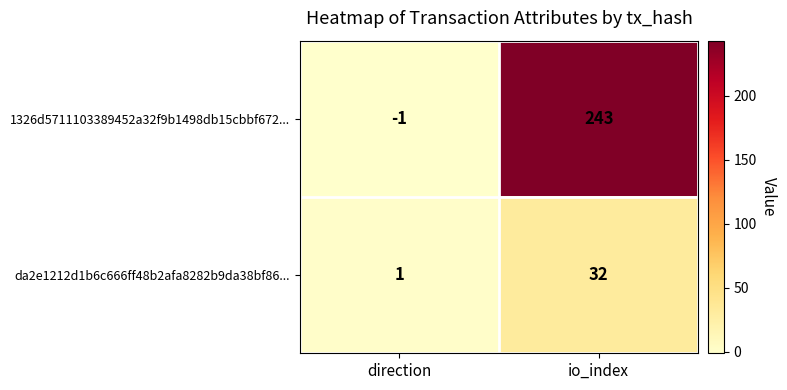

At how many categories does at least one series exceed 15?

1